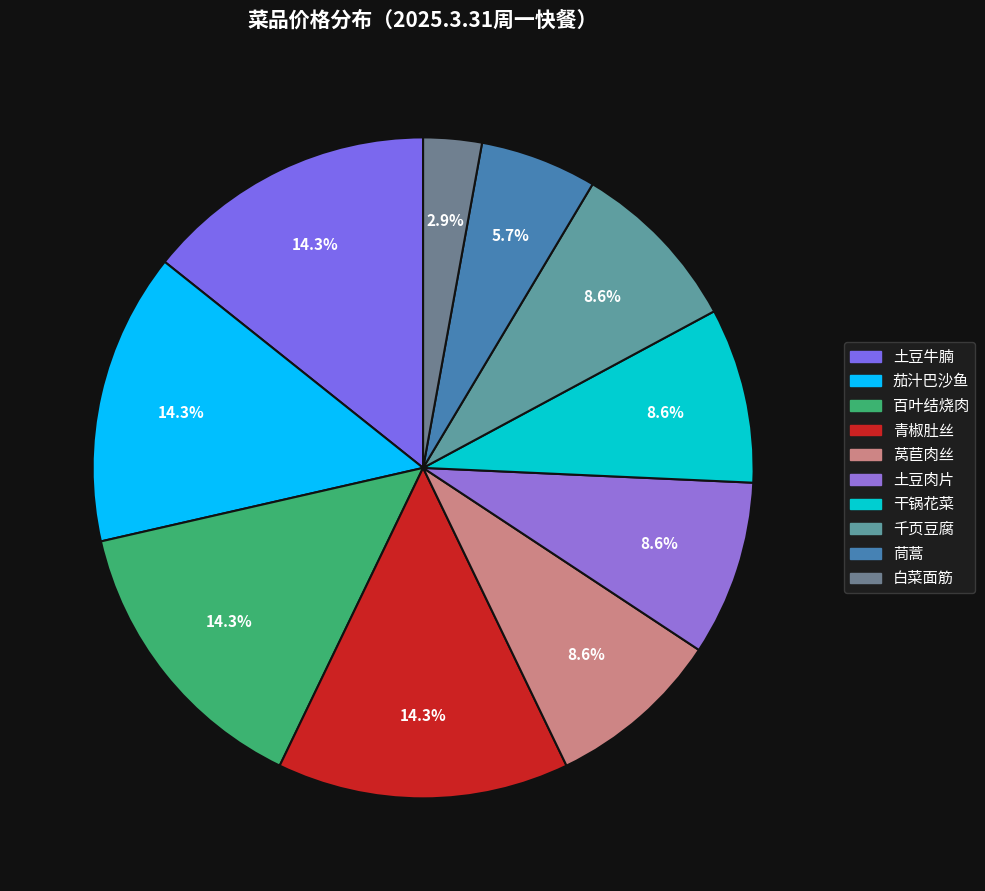

To the nearest percent, what portion does 茼蒿 represent?

6%